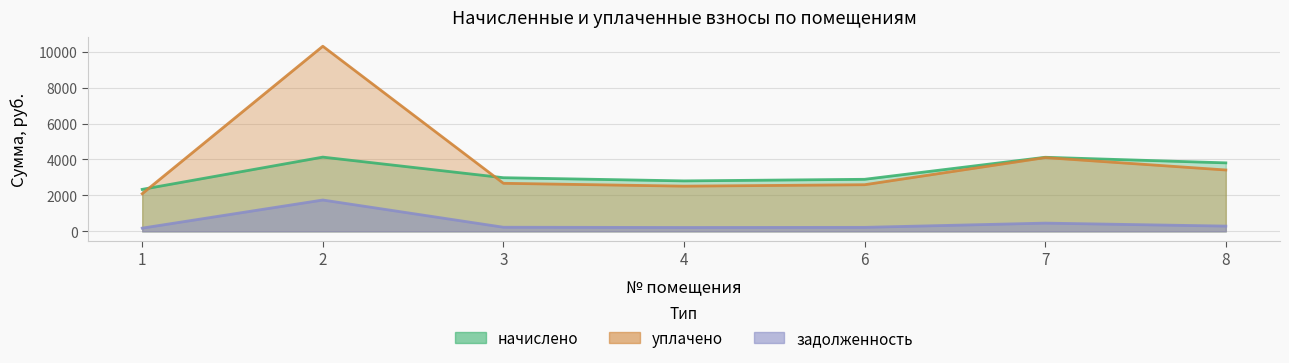

True or false: уплачено and задолженность intersect in this chart.

False